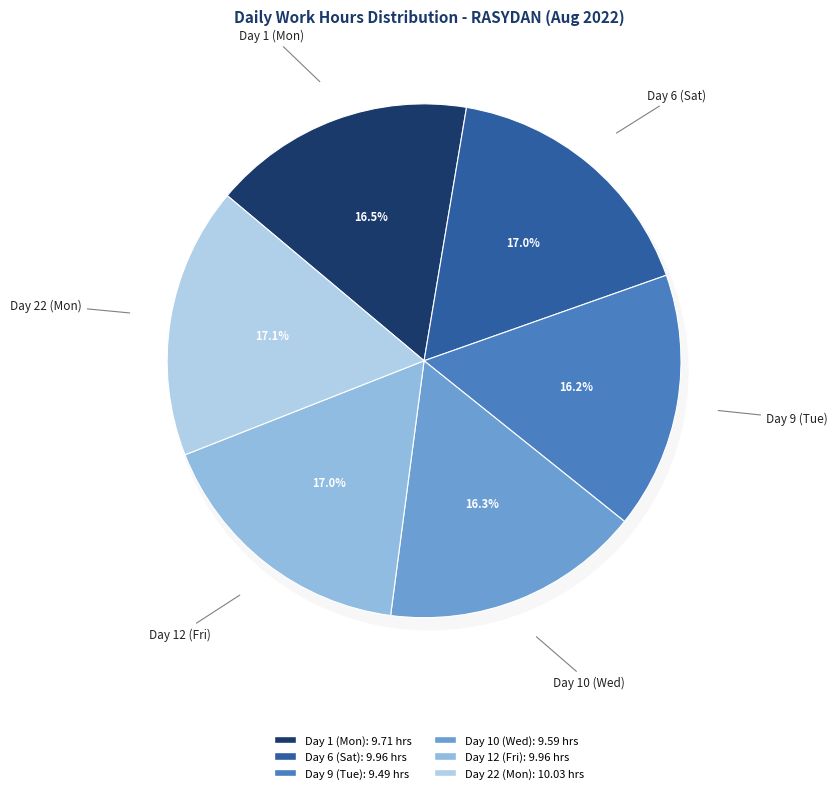

Which category has the smallest portion of the pie?

Day 9 (Tue)